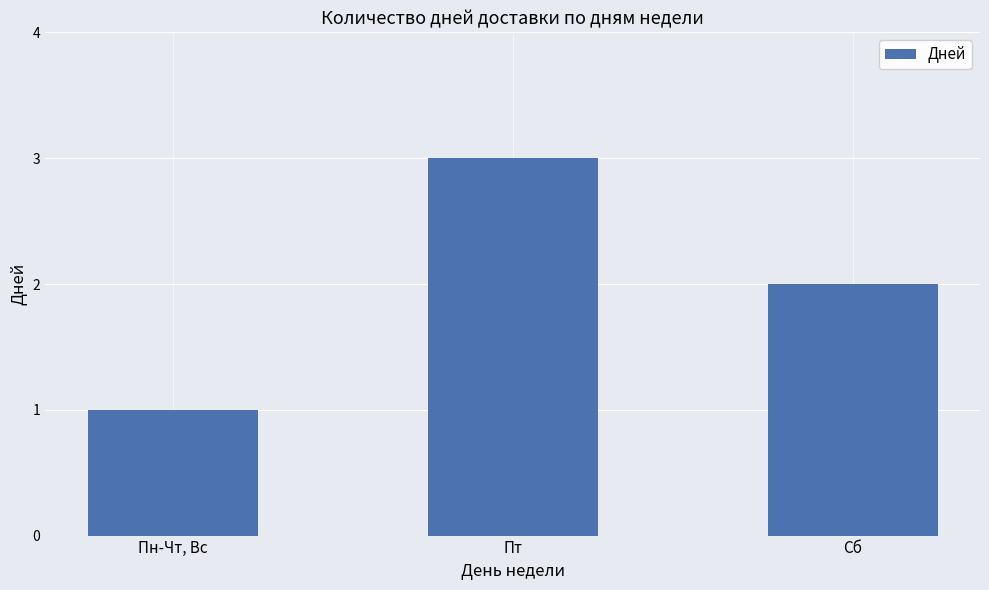

Does the chart contain stacked bars?

No